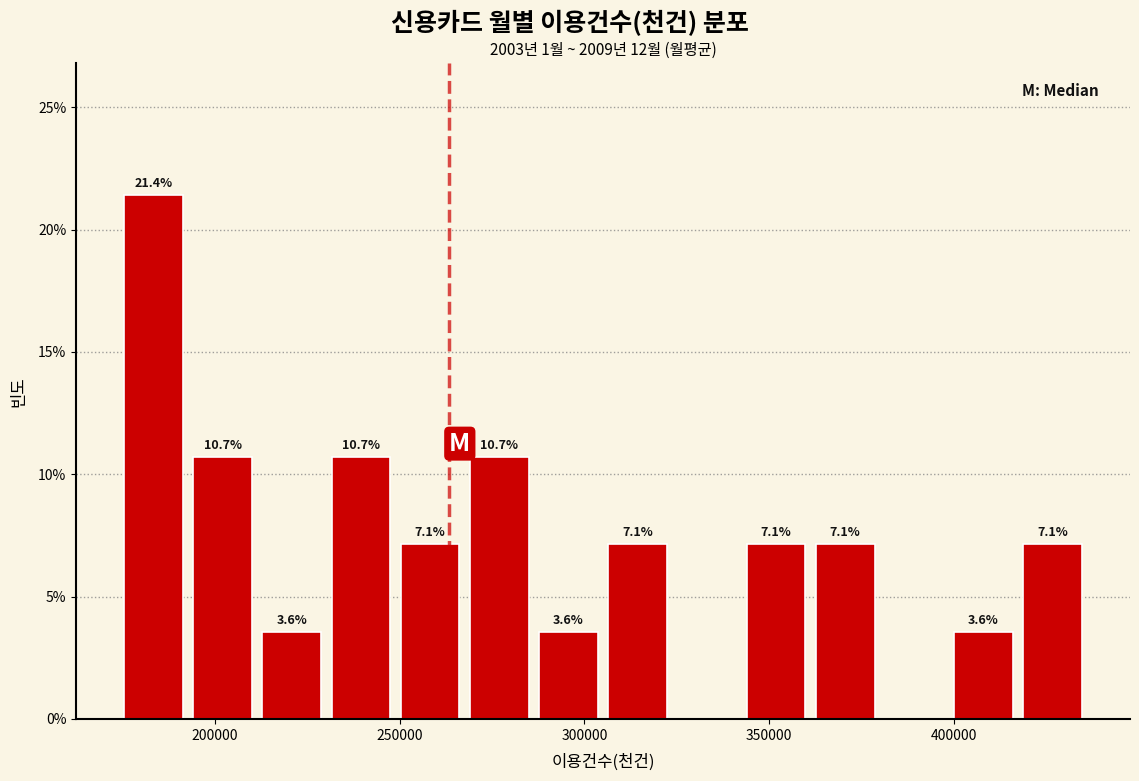

Read against the x-axis, roughly where is the centre of the tallest bar?

185000